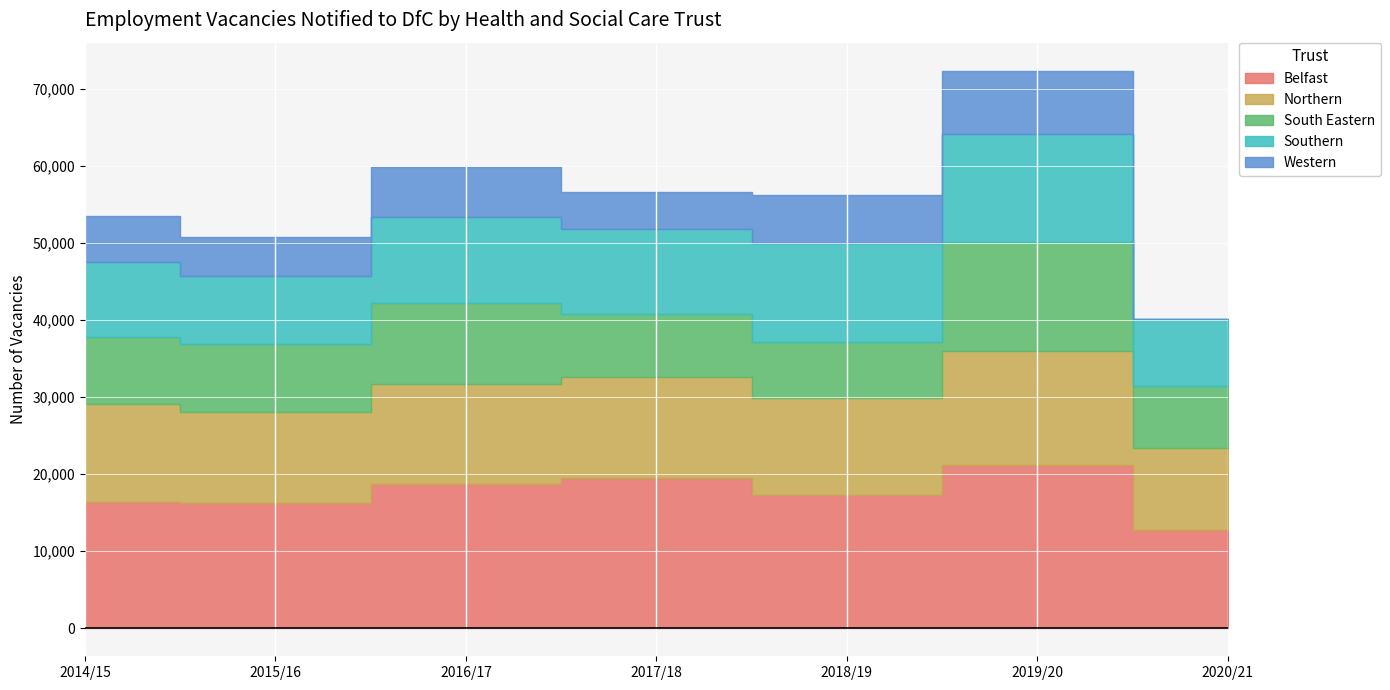

Where is Western nearest to the value 4094?

2017/18